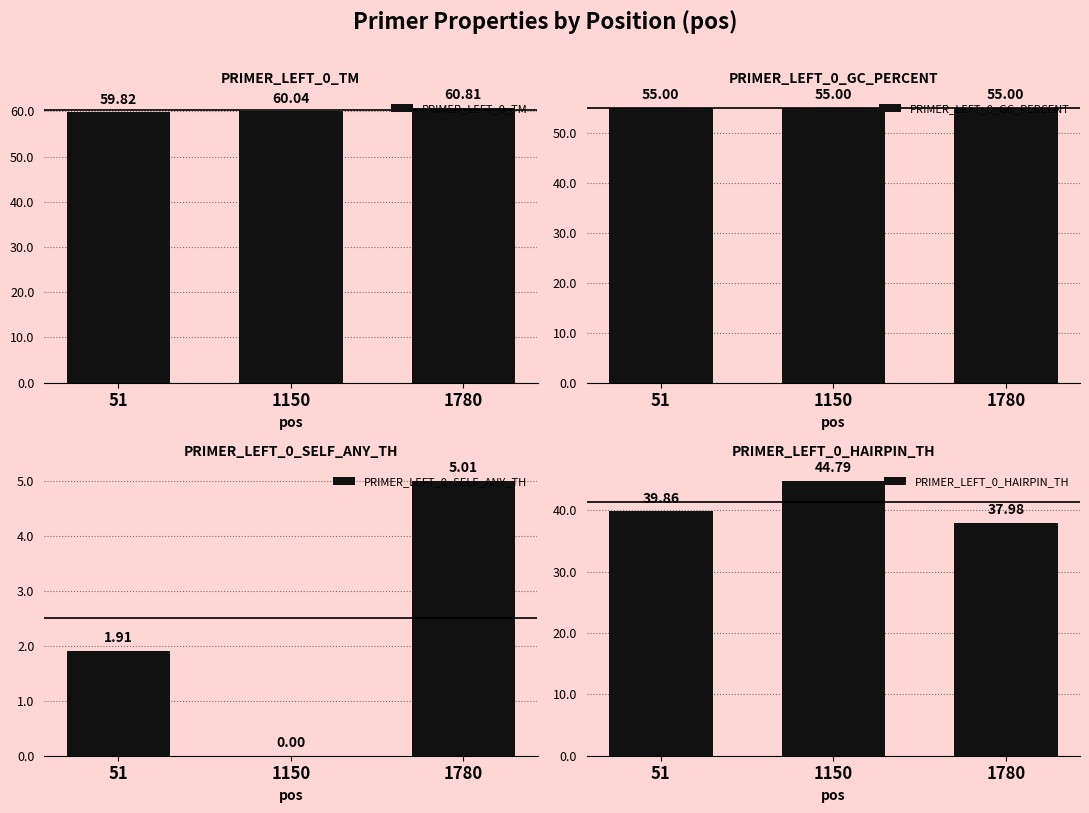

Does the chart contain any negative values?

No